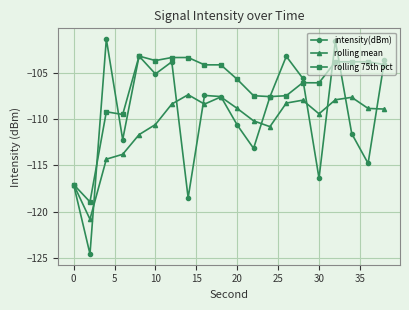

How many interior local valleys does the intensity(dBm) series have?

7